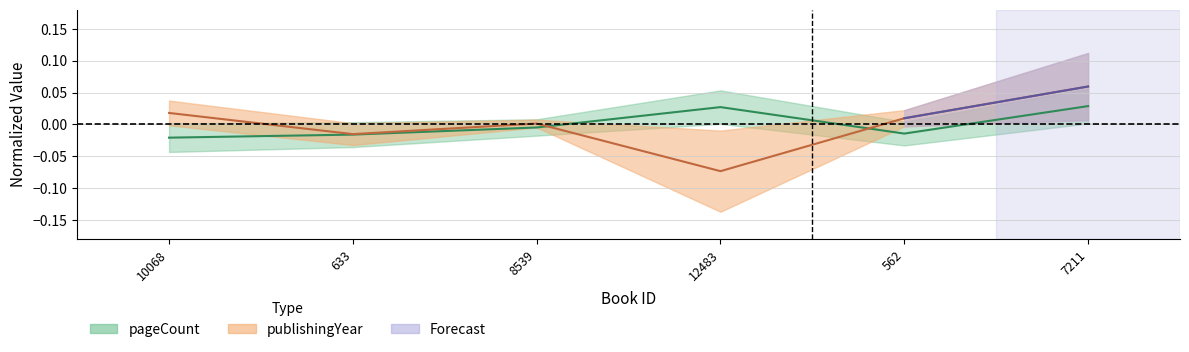

Reading left to right, list all the values displayed in this chart.

pageCount: 10068=-0.0	633=-0.0	8539=-0.0	12483=0.0	562=-0.0	7211=0.0
publishingYear: 10068=0.0	633=-0.0	8539=0.0	12483=-0.1	562=0.0	7211=0.1